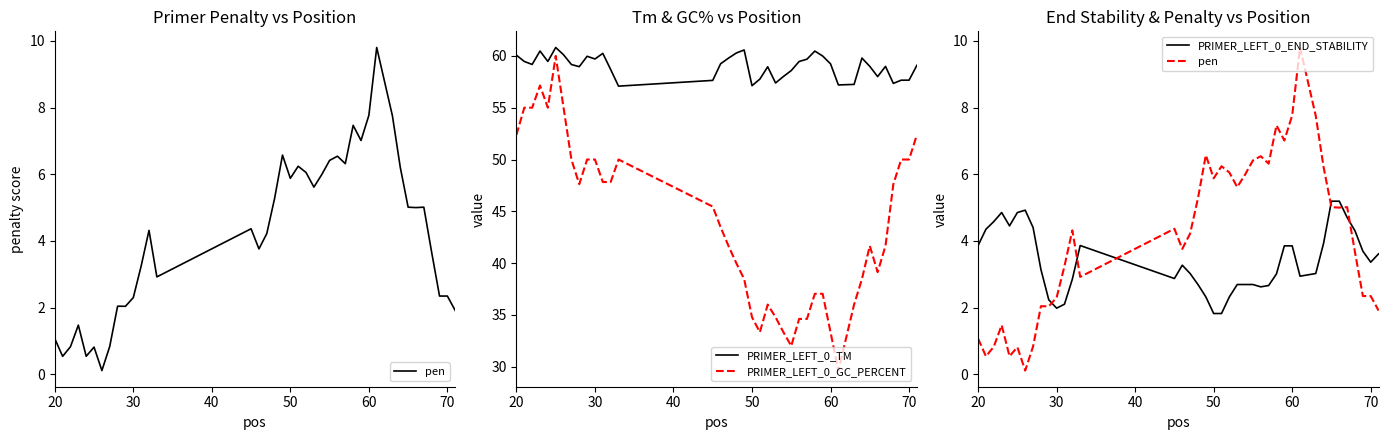

What is the value of the PRIMER_LEFT_0_END_STABILITY point at the 18th from the left?

2.7